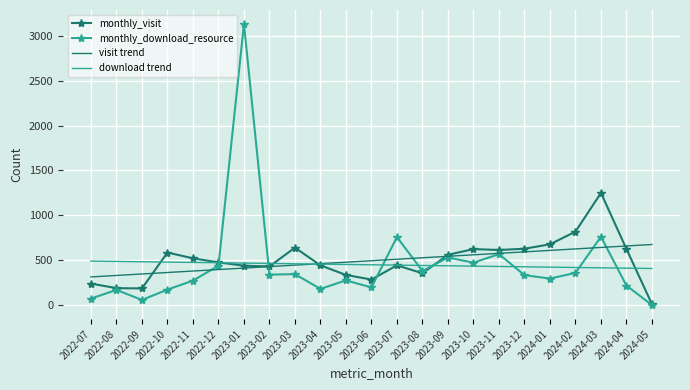

Which label corresponds to the largest value in the chart?

2023-01